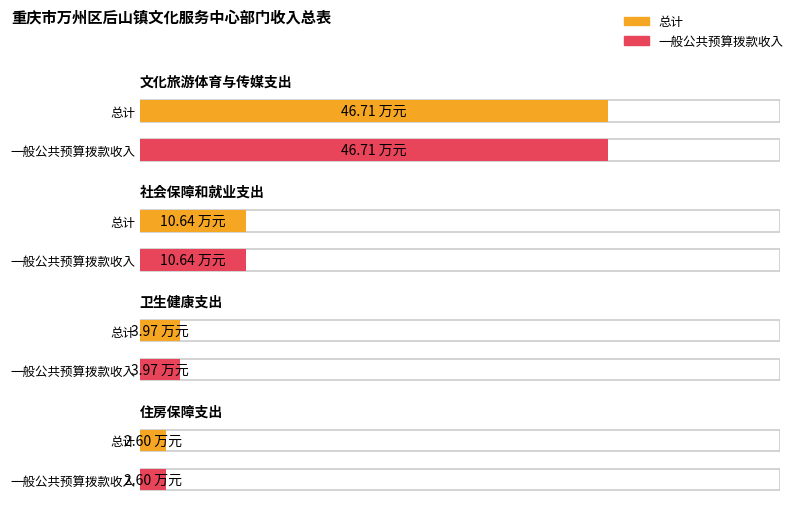

True or false: 一般公共预算拨款收入 has a value of 7.0 at 卫生健康支出.

False